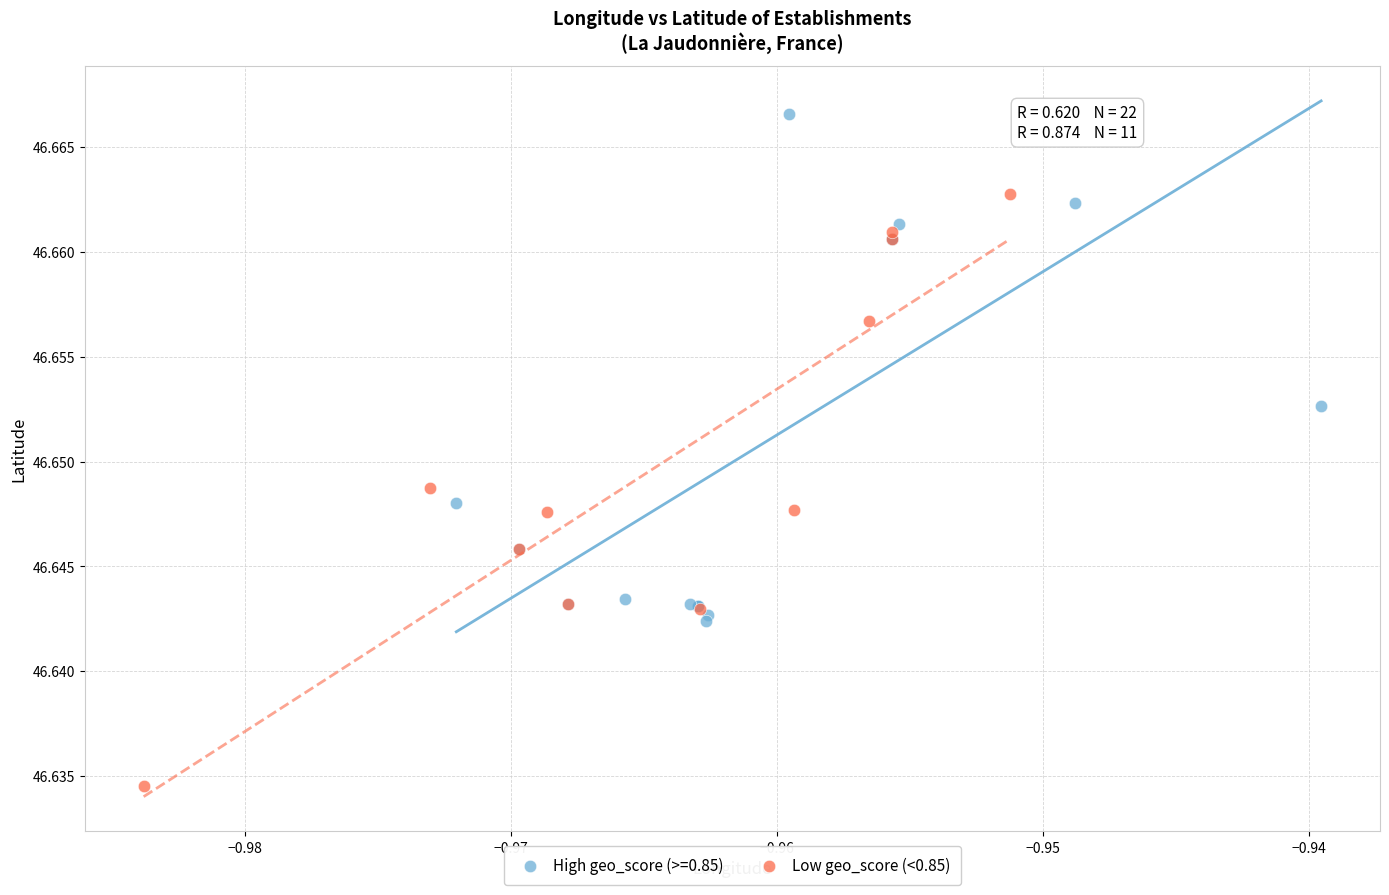

Which series has the widest spread of Y values?

Low geo_score (<0.85)